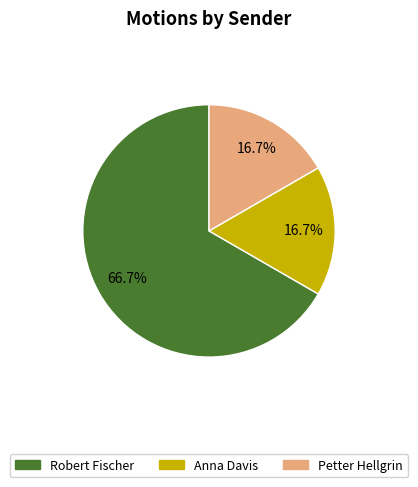

What percentage is the Robert Fischer slice, to the nearest percent?

67%